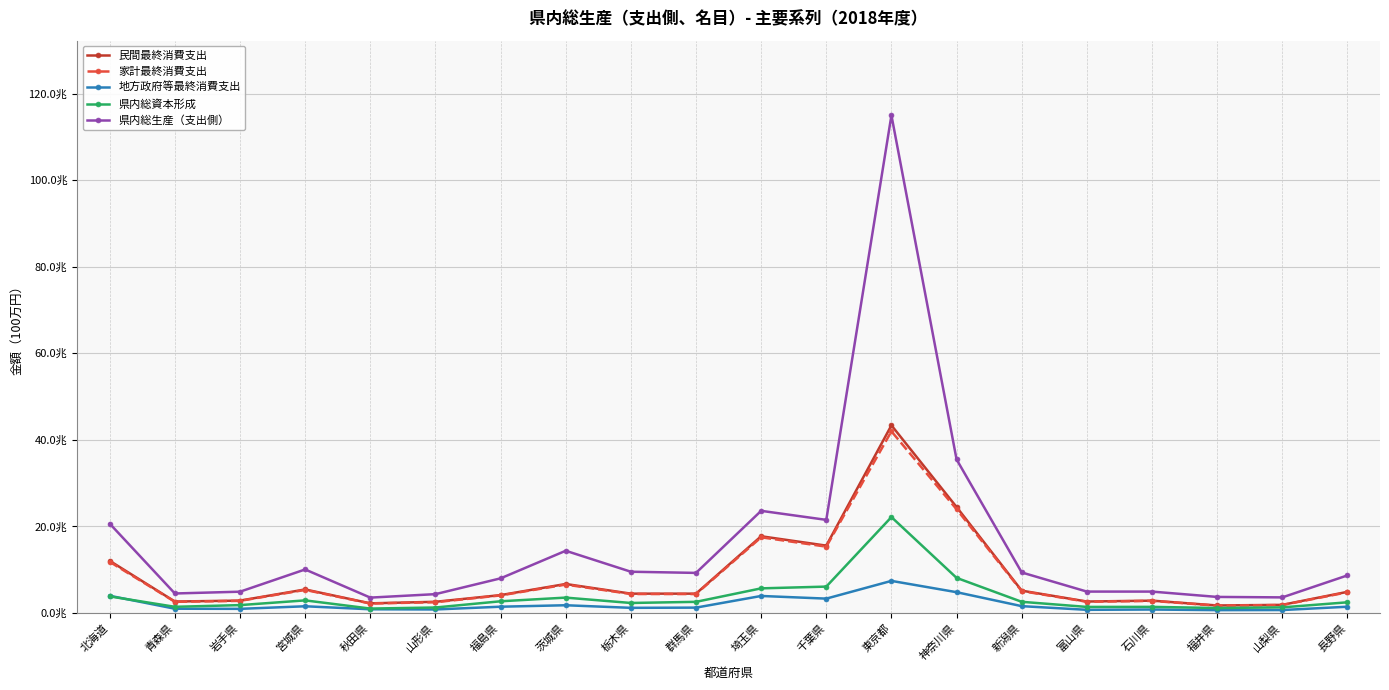

What is the sum of the 県内総生産（支出側） values at 新潟県 and 茨城県?

23680277